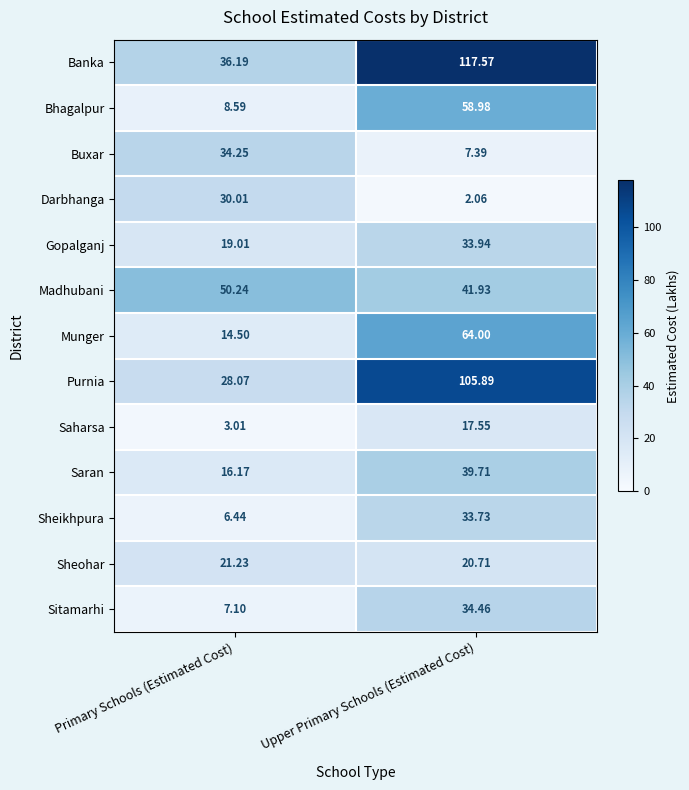

How many distinct data groups are displayed?

13